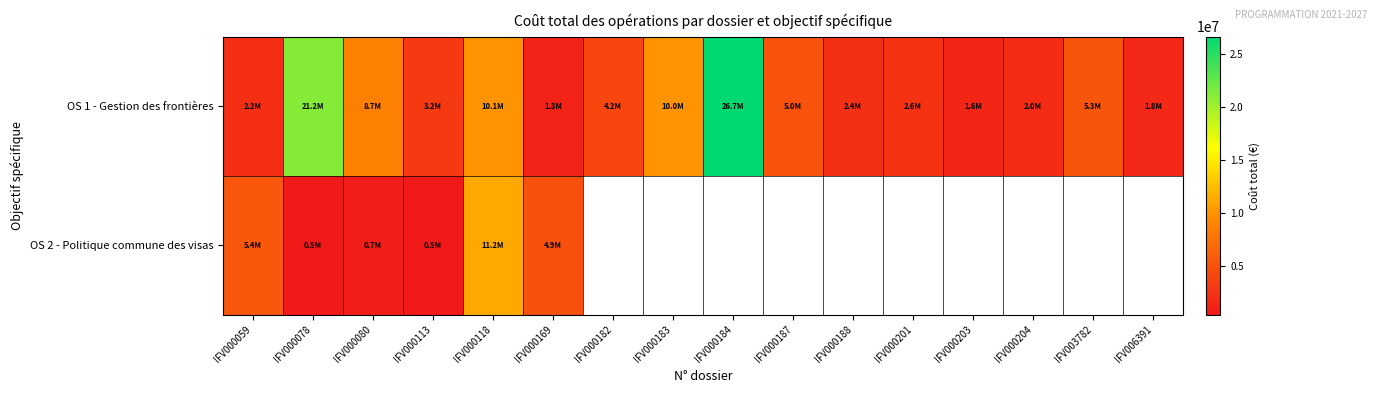

Between IFV000059 and IFV000118, which is larger?

IFV000118